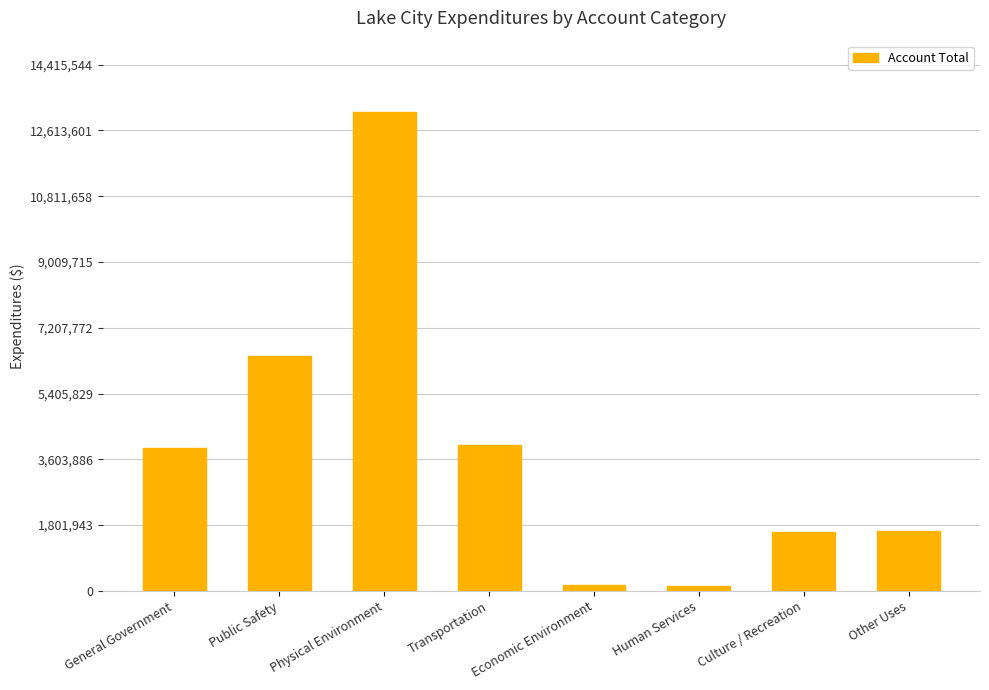

The chart shows a value of 6929846 at General Government. True or false?

False